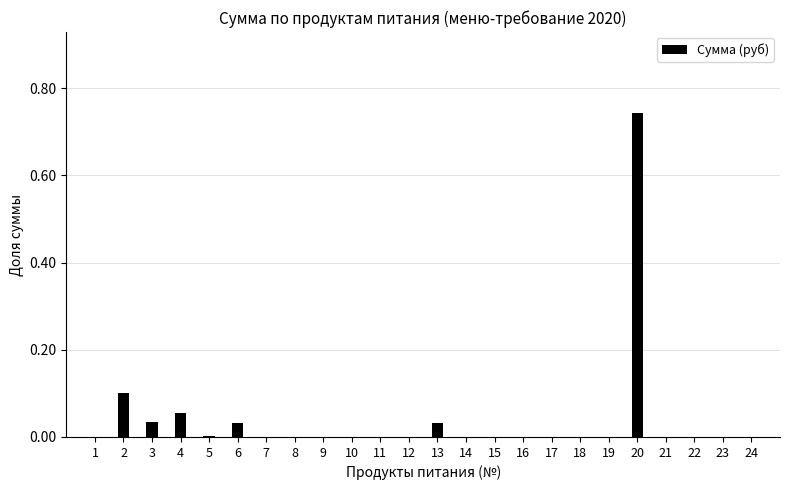

Are the bars horizontal?

No